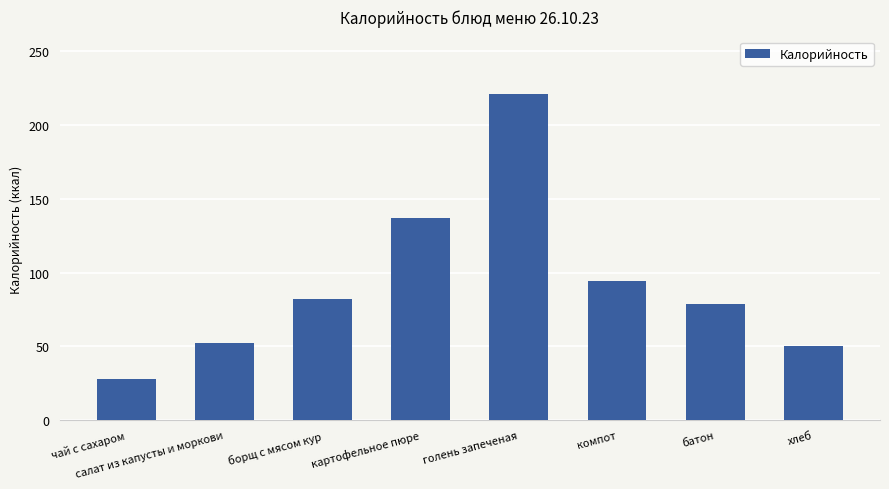

Are the bars grouped side by side (vs. stacked)?

No